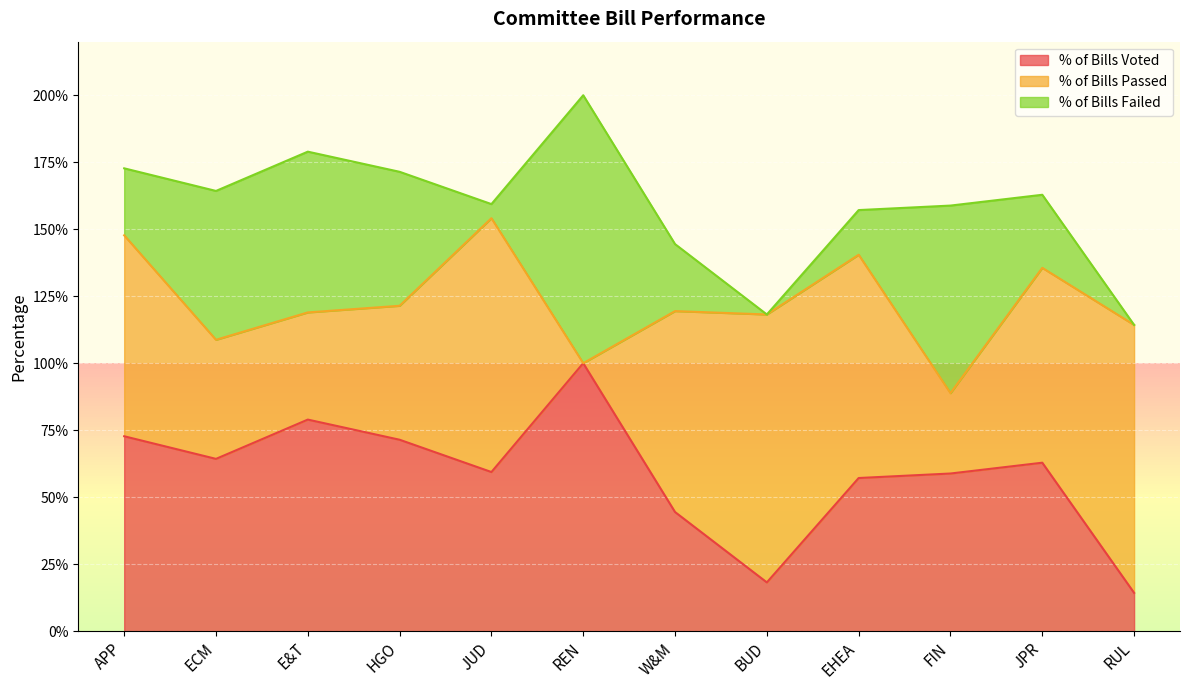

The % of Bills Failed series shows 0.3 at HGO. True or false?

False